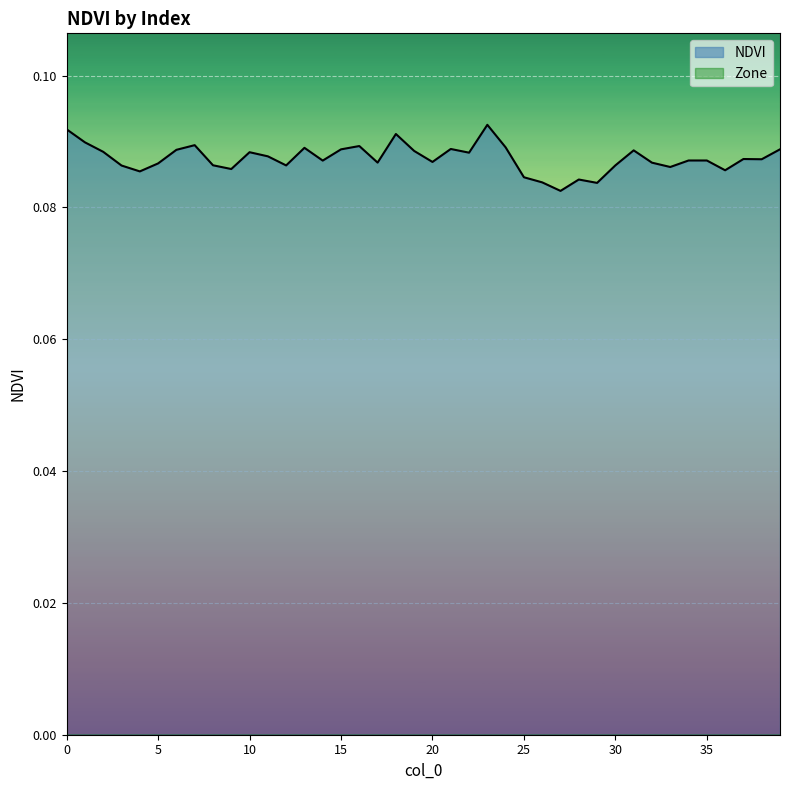

What is the greatest value displayed?

0.1